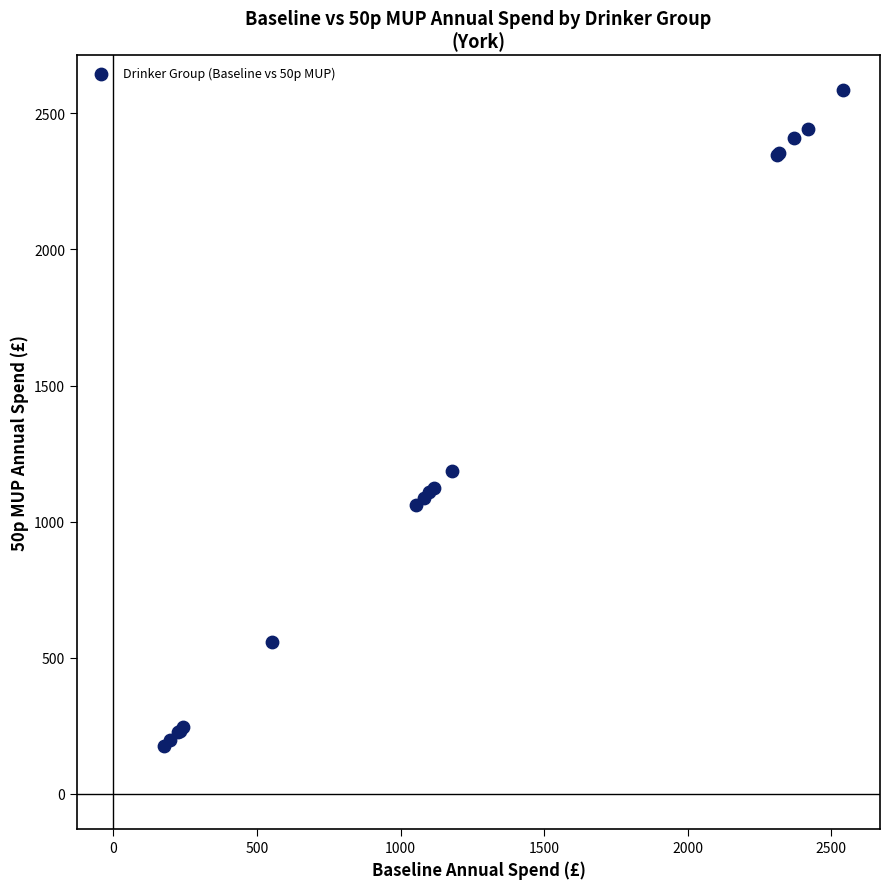

What Y value in the scatter plot is closest to 1380?

1187.3